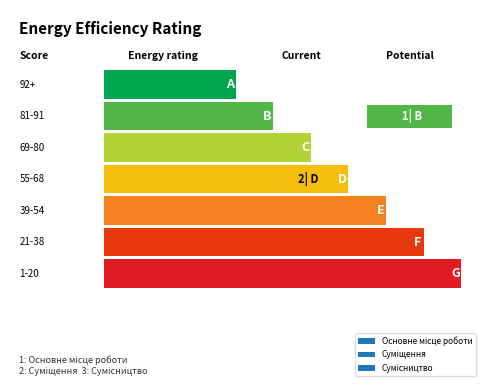

Rank the categories by value from highest to lowest.

Сумісництво, Суміщення, Основне місце роботи